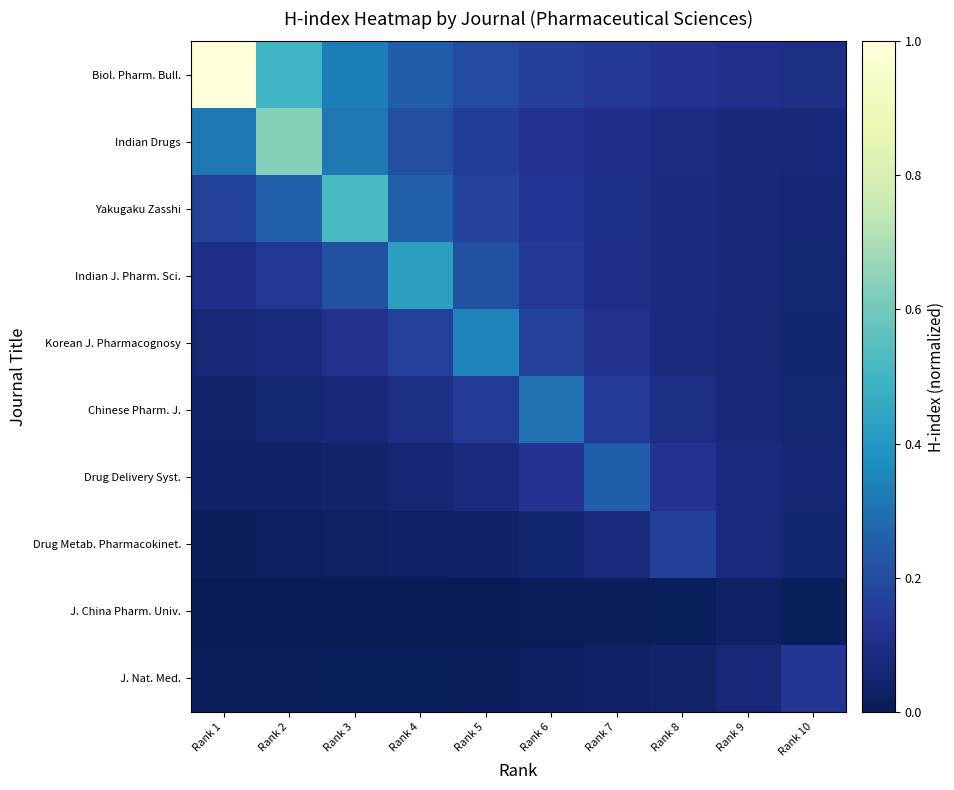

At Rank 9, list the series in order from smallest to largest.

J. China Pharm. Univ., J. Nat. Med., Korean J. Pharmacognosy, Indian J. Pharm. Sci., Chinese Pharm. J., Yakugaku Zasshi, Indian Drugs, Drug Delivery Syst., Drug Metab. Pharmacokinet., Biol. Pharm. Bull.